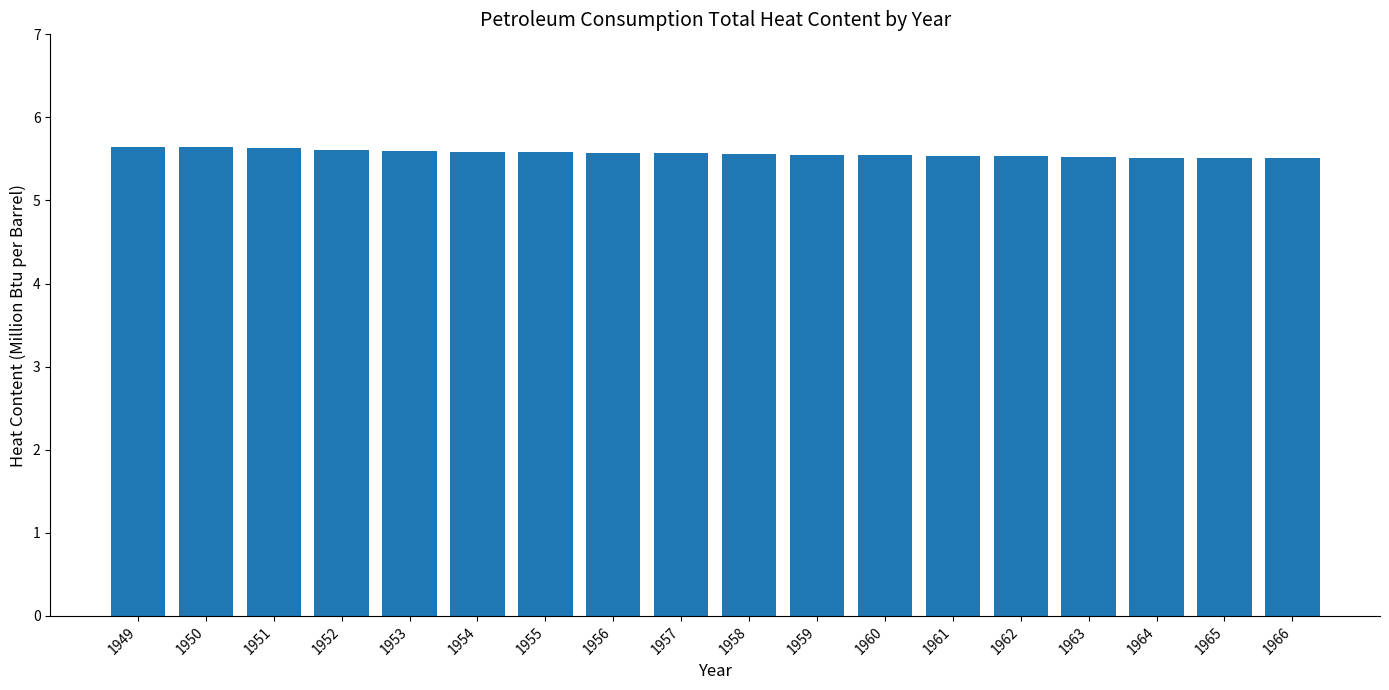

What is the minimum value shown in the chart?

5.5